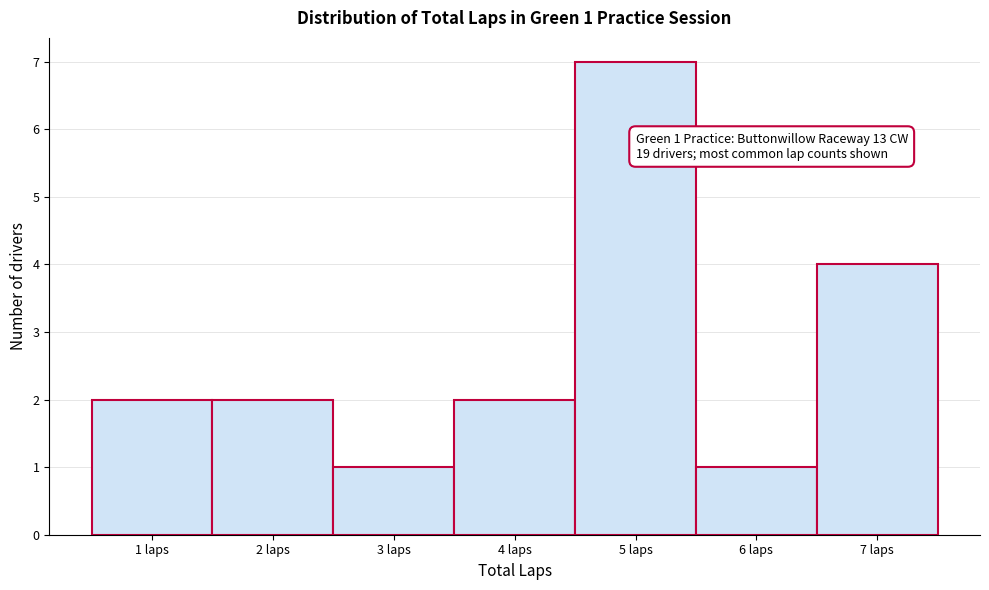

Which range on the x-axis has the tallest bar?

4.5 to 5.5